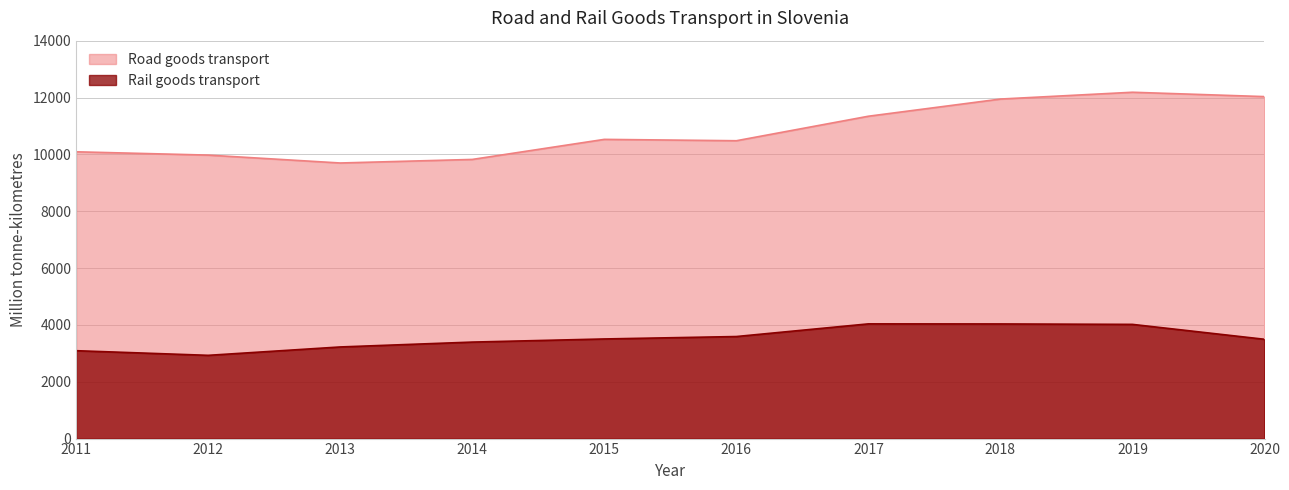

Which series has the largest total across all categories?

Road goods transport